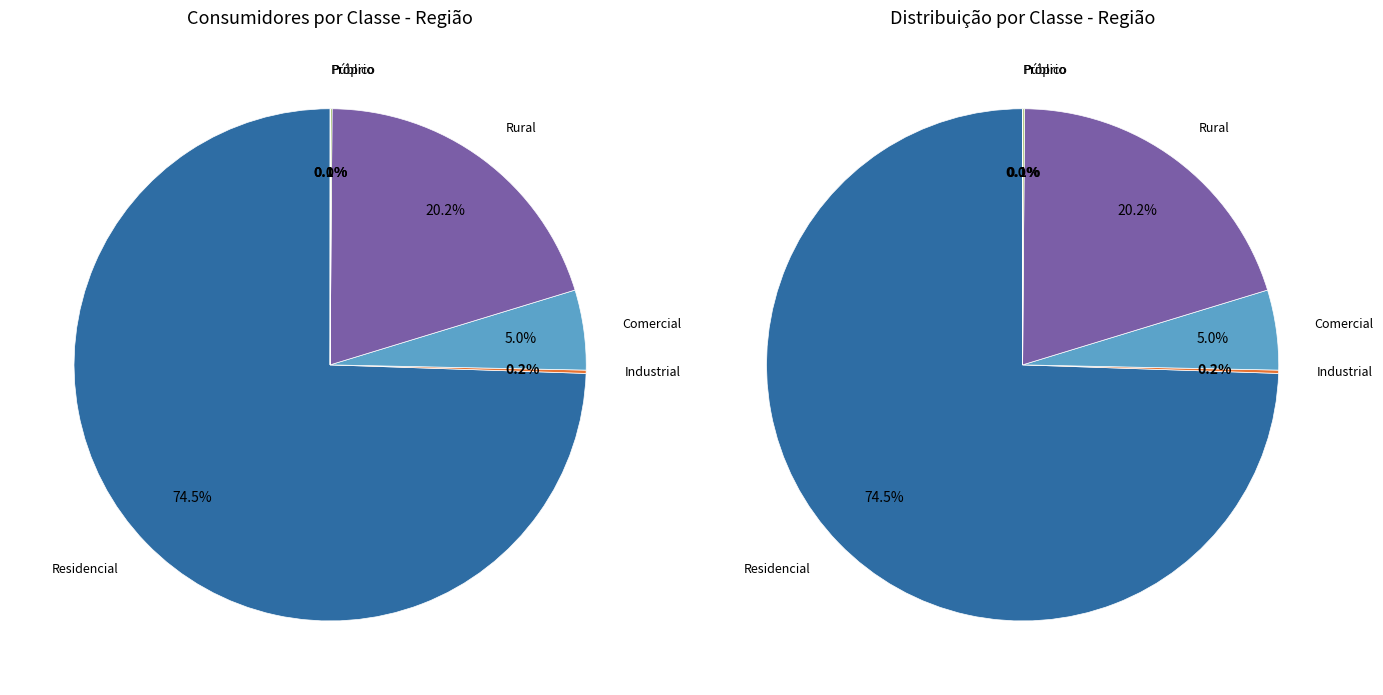

To the nearest percent, what portion does Comercial represent?

5%